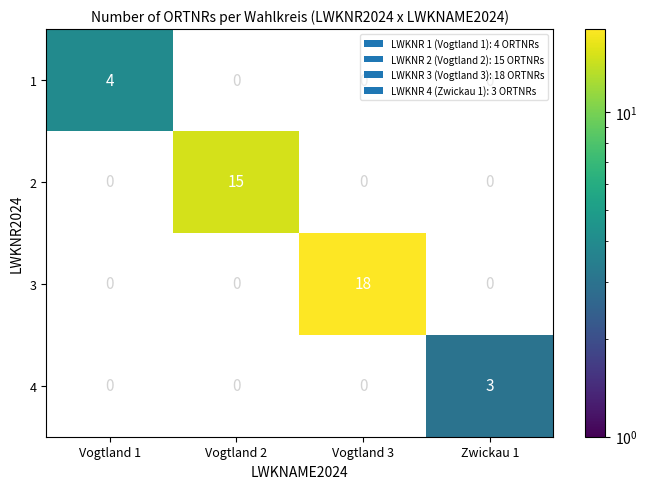

True or false: 1 has a value of 1 at Vogtland 1.

False